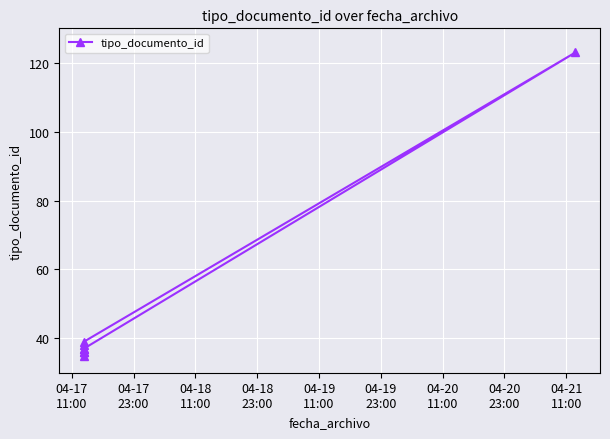

What is the minimum value shown in the chart?

35